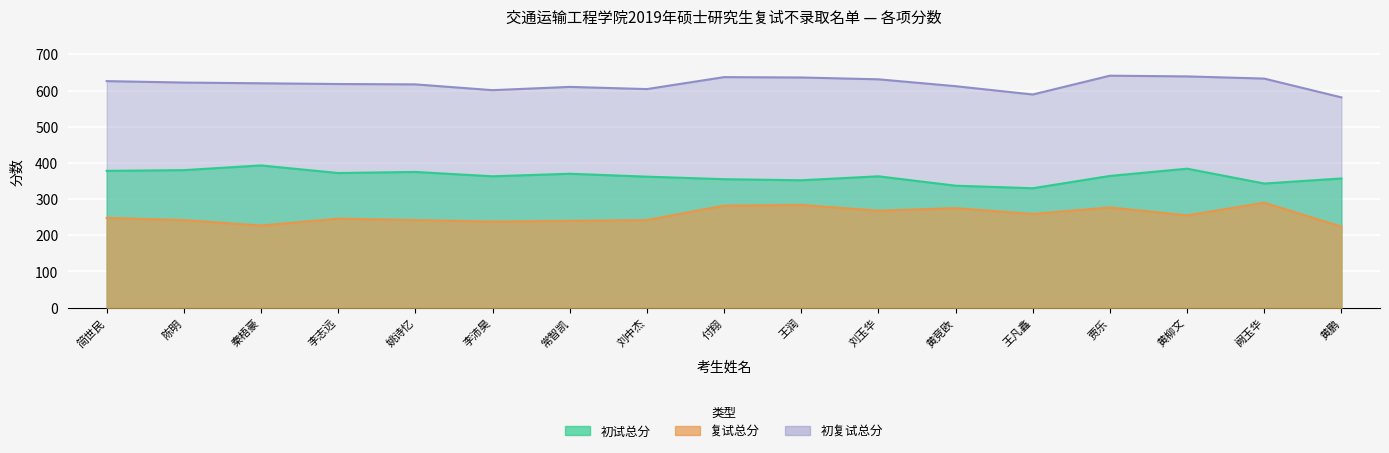

The 初试总分 series shows 384 at 黄柳文. True or false?

True